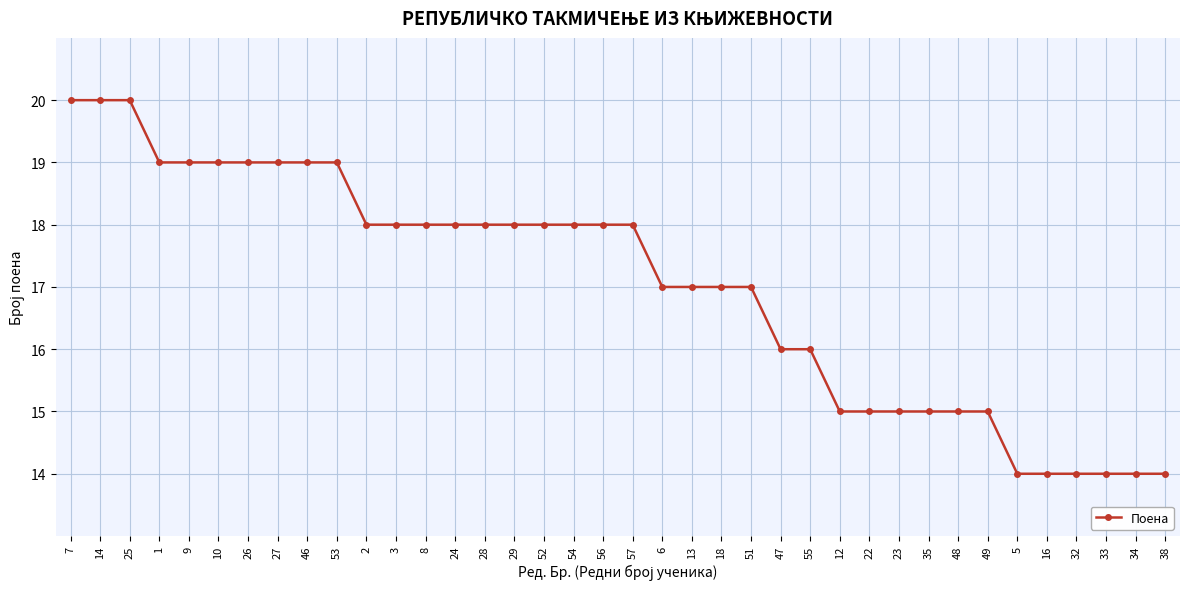

What is the label of the 34th point from the left?

16